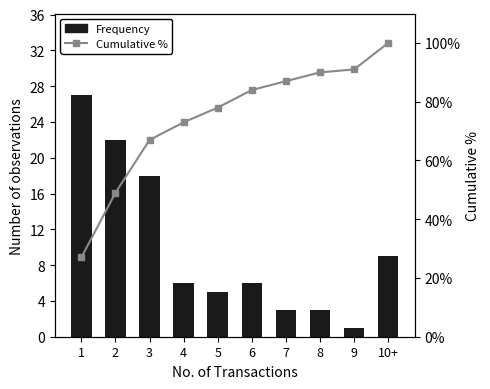

Is the value of Frequency at 1 greater than the value of Cumulative % at 6?

No